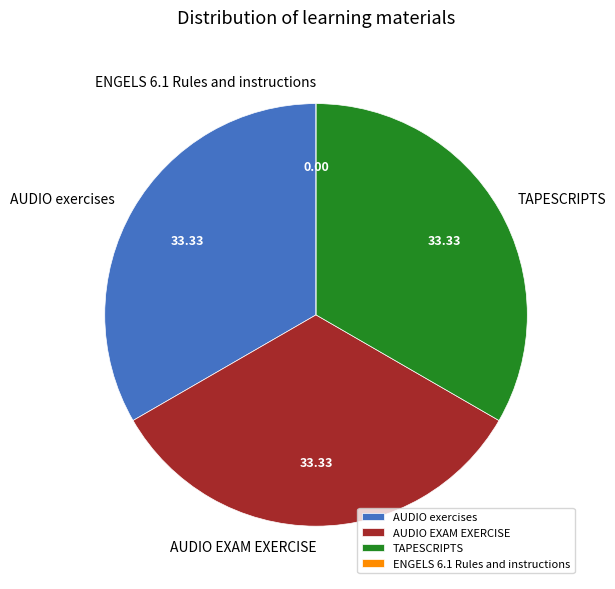

Approximately how many times larger is the value at AUDIO exercises compared to TAPESCRIPTS?

1.0